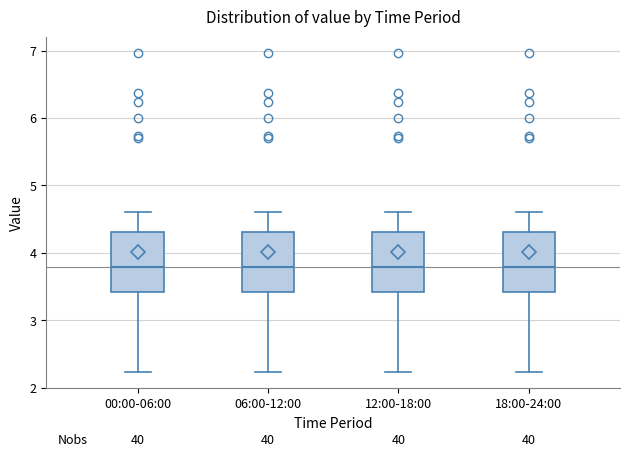

Reading left to right, transcribe this box plot: for each box, give where its median line is, the range the box spans, and where its two whiskers end, as read against the y-axis. The values are not printed on the chart, so give them approximately, as read against the axis.

00:00-06:00: median 3.8, box 3.4 to 4.3, whiskers 2.2 to 4.6
06:00-12:00: median 3.8, box 3.4 to 4.3, whiskers 2.2 to 4.6
12:00-18:00: median 3.8, box 3.4 to 4.3, whiskers 2.2 to 4.6
18:00-24:00: median 3.8, box 3.4 to 4.3, whiskers 2.2 to 4.6